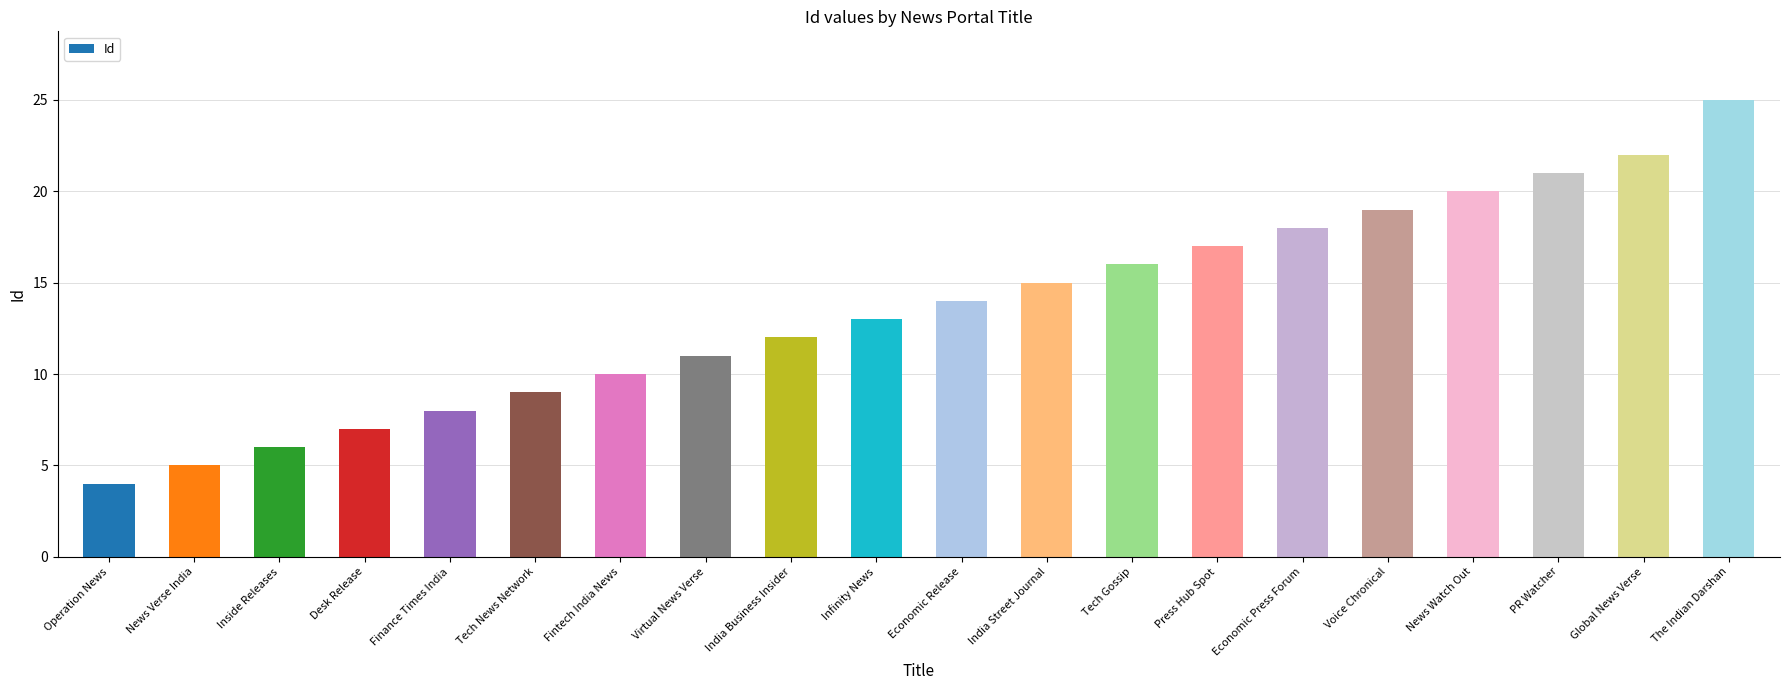

The chart shows a value of 5 at Economic Press Forum. True or false?

False